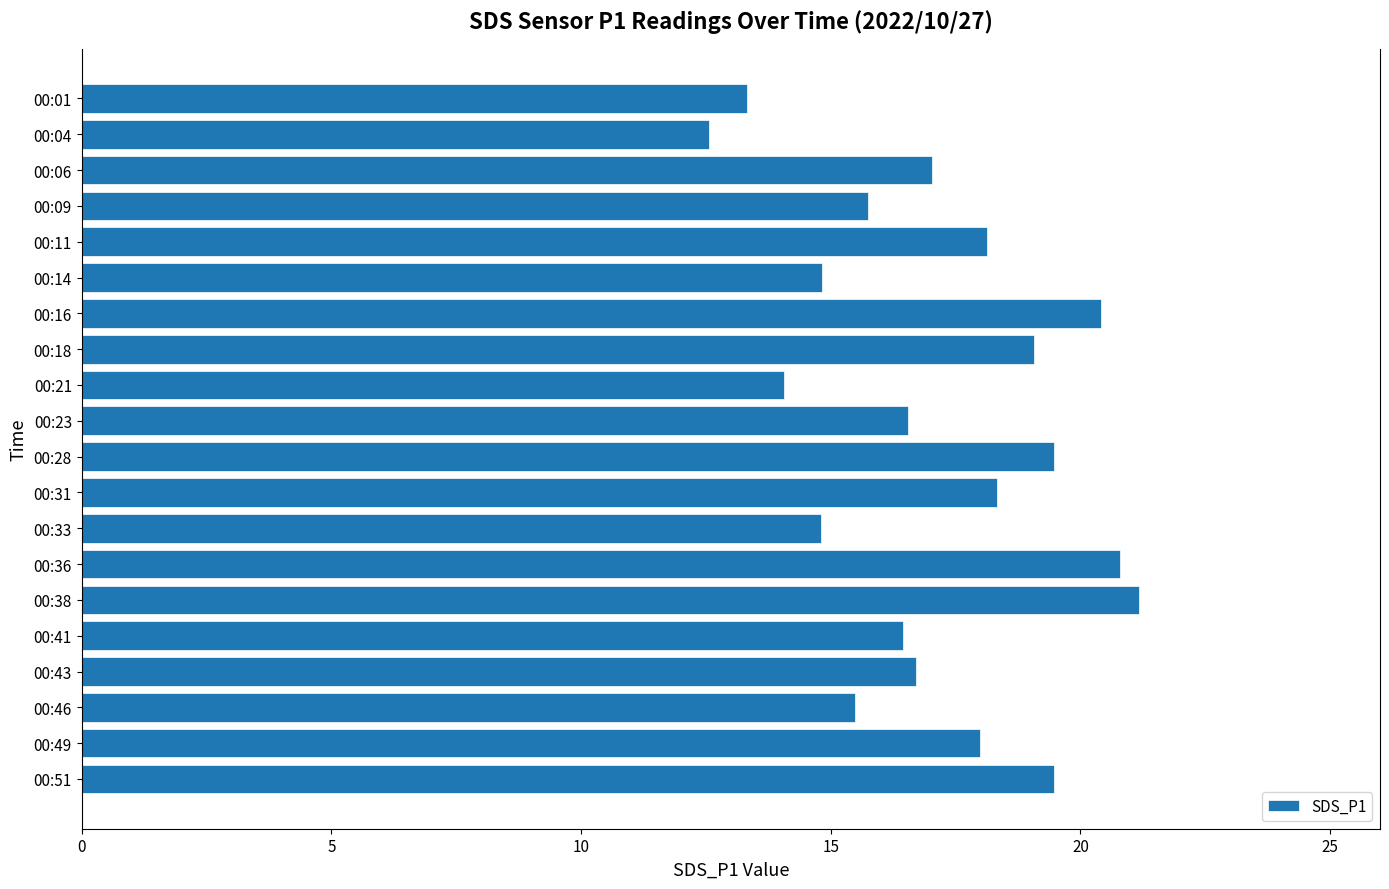

How many bars are there in total?

20